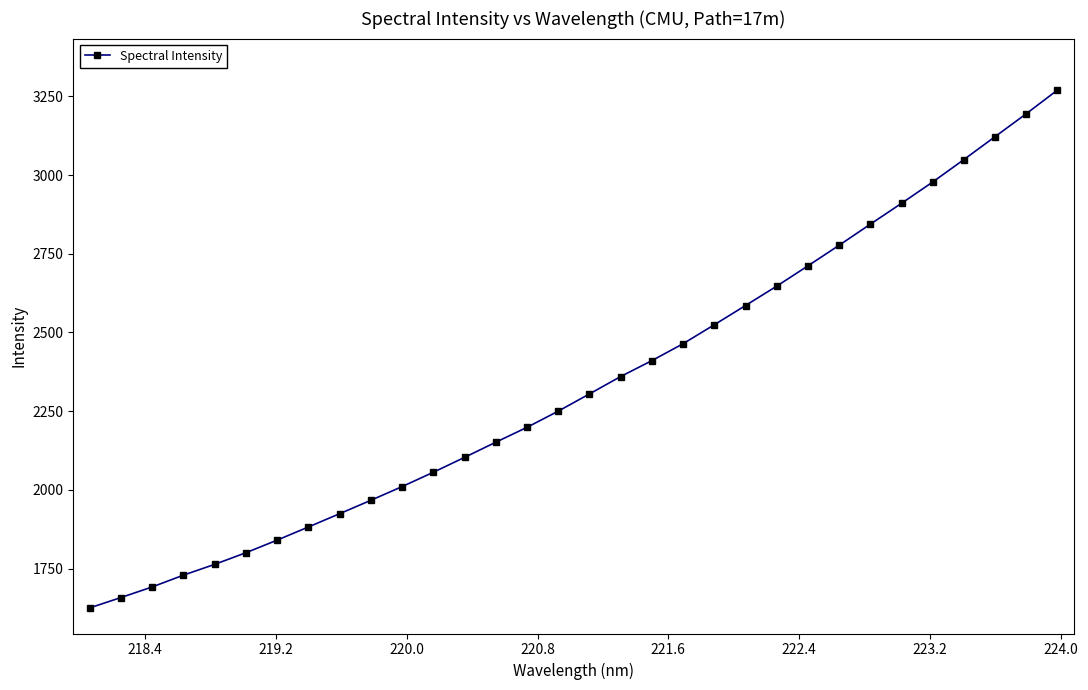

What is the sum of all values?

74800.8